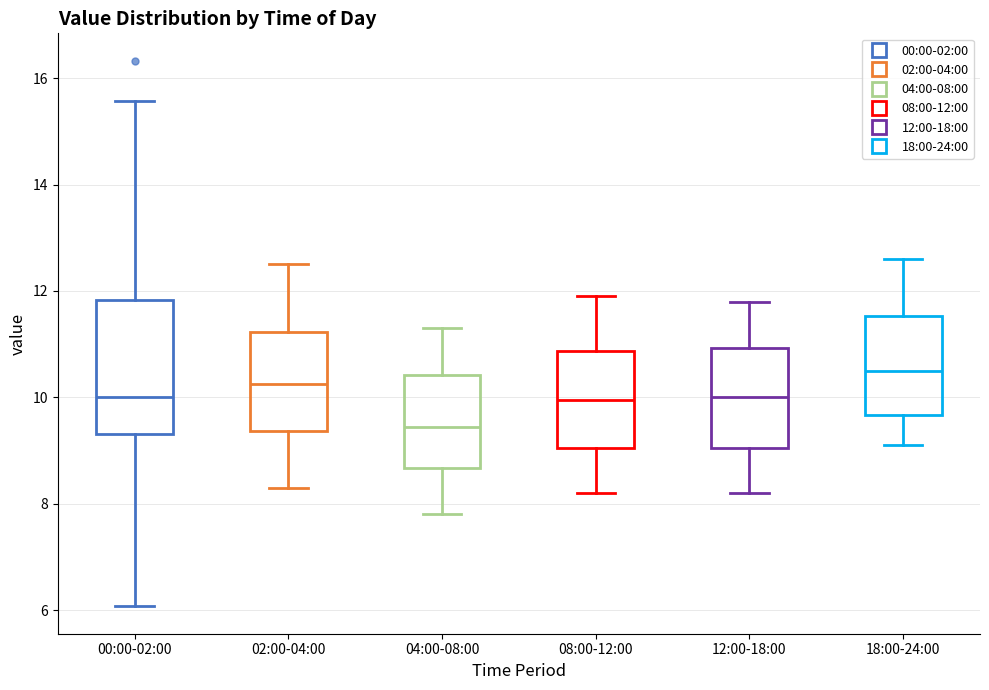

Reading left to right, transcribe this box plot: for each box, give where its median line is, the range the box spans, and where its two whiskers end, as read against the y-axis. The values are not printed on the chart, so give them approximately, as read against the axis.

00:00-02:00: median 10.0, box 9.4 to 11.8, whiskers 6.0 to 15.6
02:00-04:00: median 10.2, box 9.4 to 11.2, whiskers 8.4 to 12.6
04:00-08:00: median 9.4, box 8.6 to 10.4, whiskers 7.8 to 11.4
08:00-12:00: median 10.0, box 9.0 to 10.8, whiskers 8.2 to 12.0
12:00-18:00: median 10.0, box 9.0 to 11.0, whiskers 8.2 to 11.8
18:00-24:00: median 10.6, box 9.6 to 11.6, whiskers 9.2 to 12.6